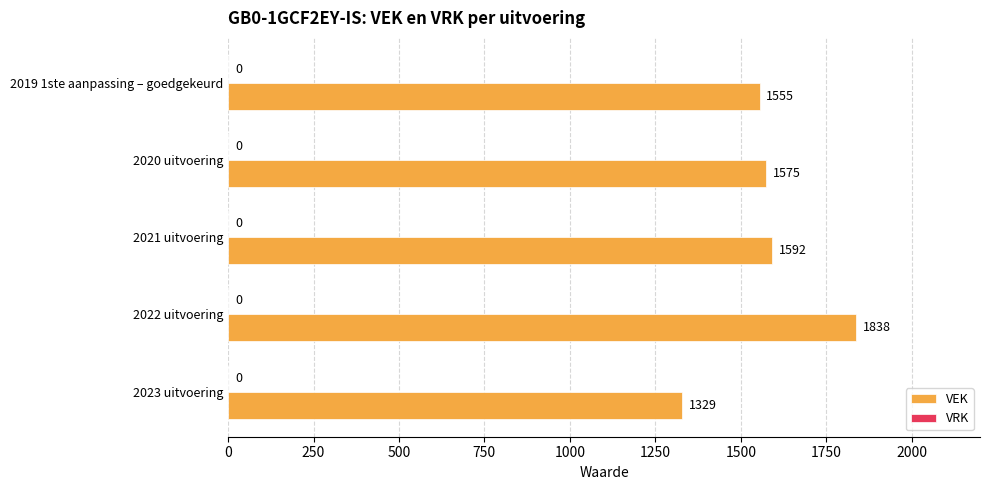

Where is the data nearest to the value 1583?

2020 uitvoering